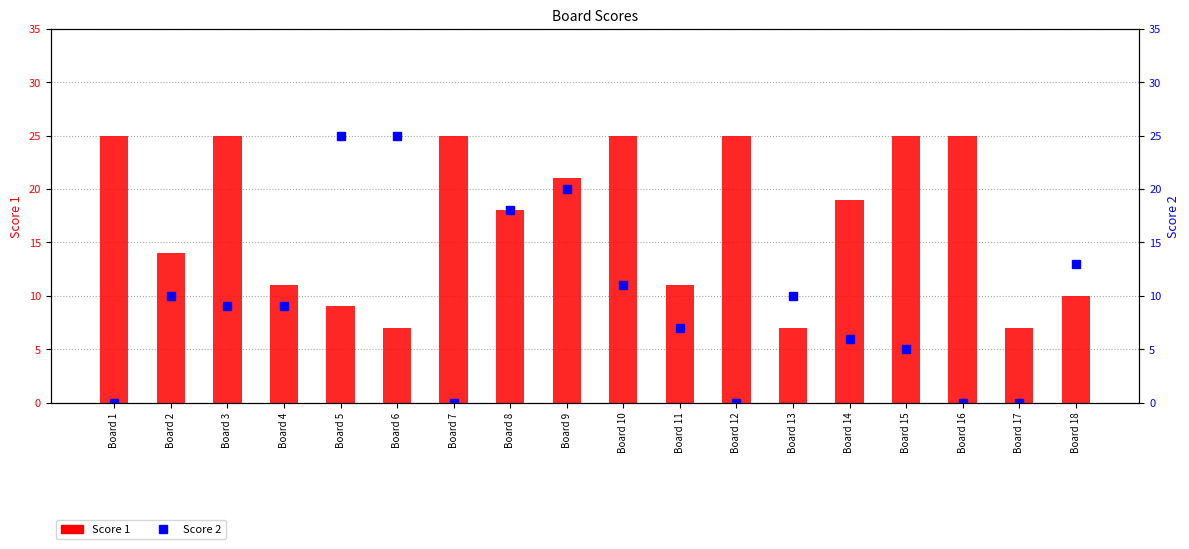

How many groups of bars are there?

18